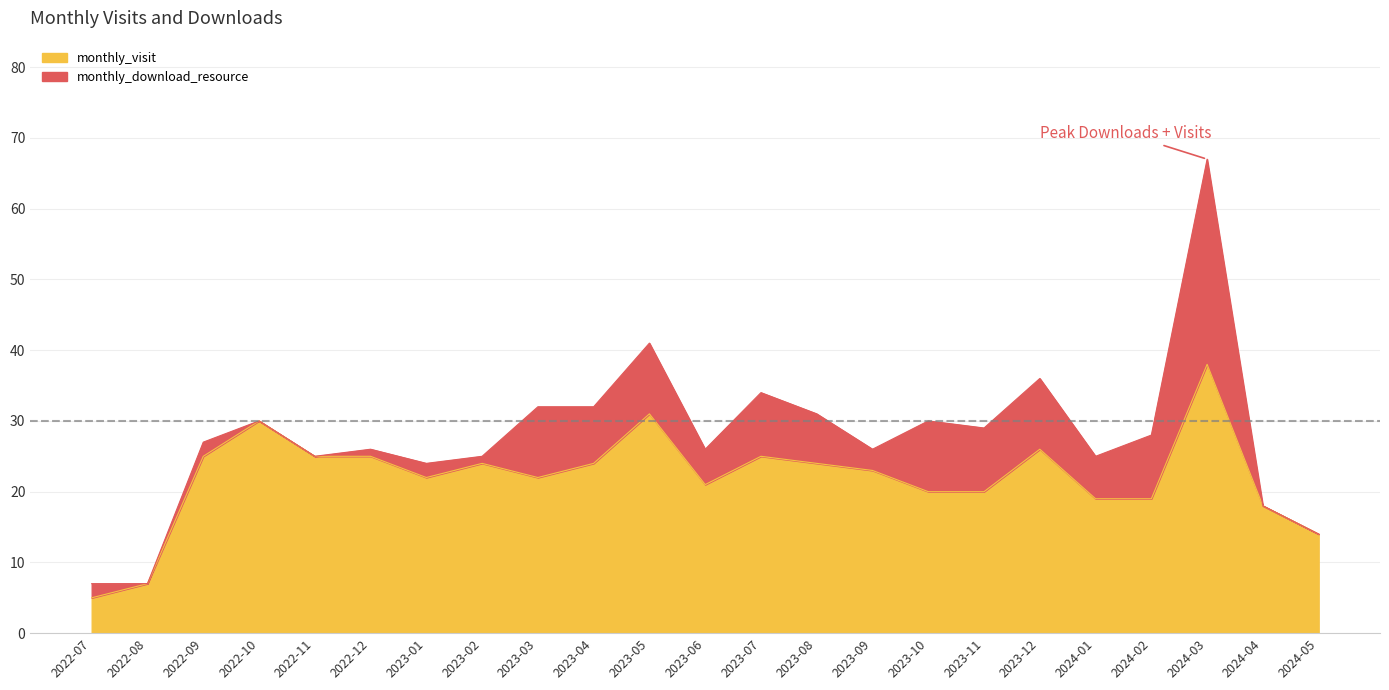

Is it true that the value at 2024-04 is 18?

True